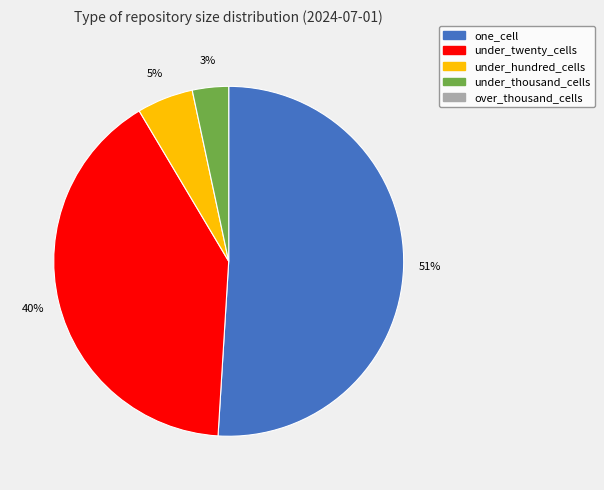

Is there a majority slice in this chart?

Yes